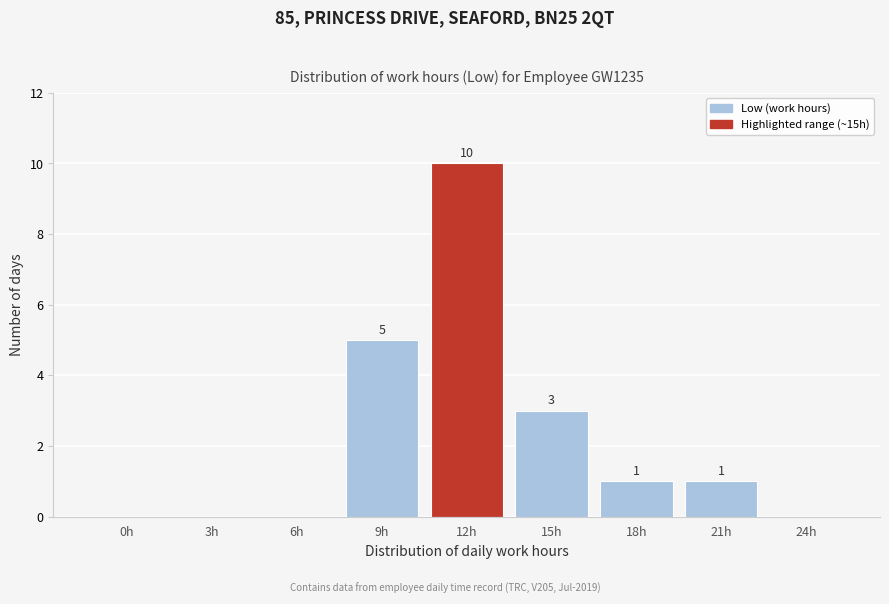

Reading left to right, transcribe all the data shown in this chart.

0h=0	3h=0	6h=0	9h=5	12h=10	15h=3	18h=1	21h=1	24h=0